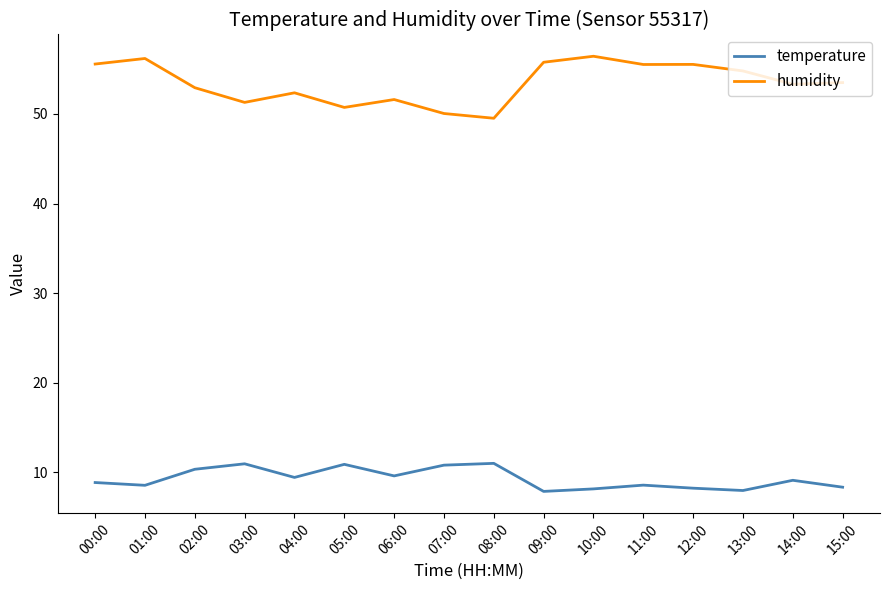

What is the maximum value shown in the chart?

56.4